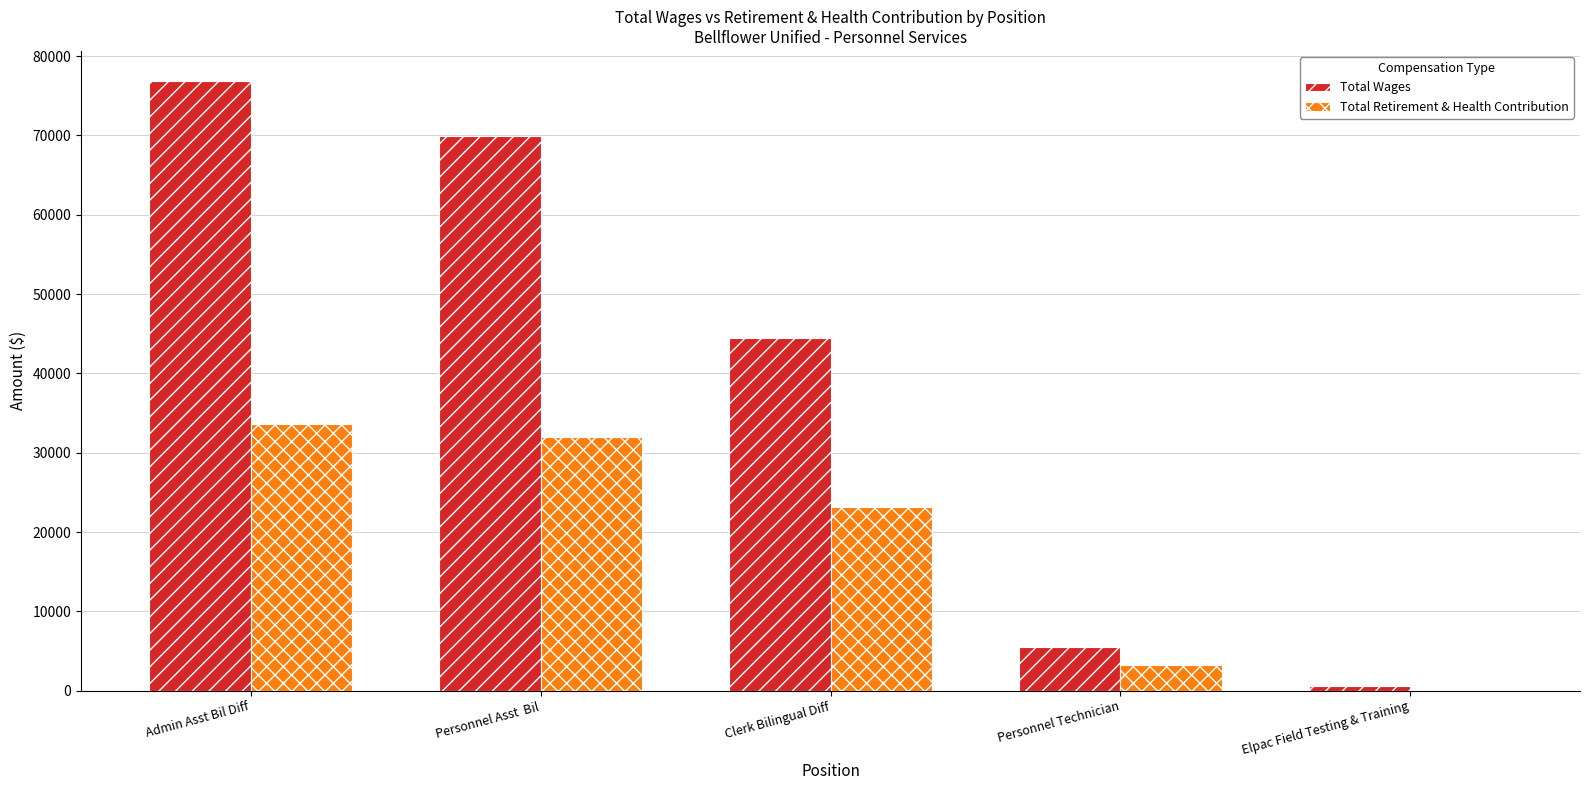

Which series has the largest range (max minus min)?

Total Wages